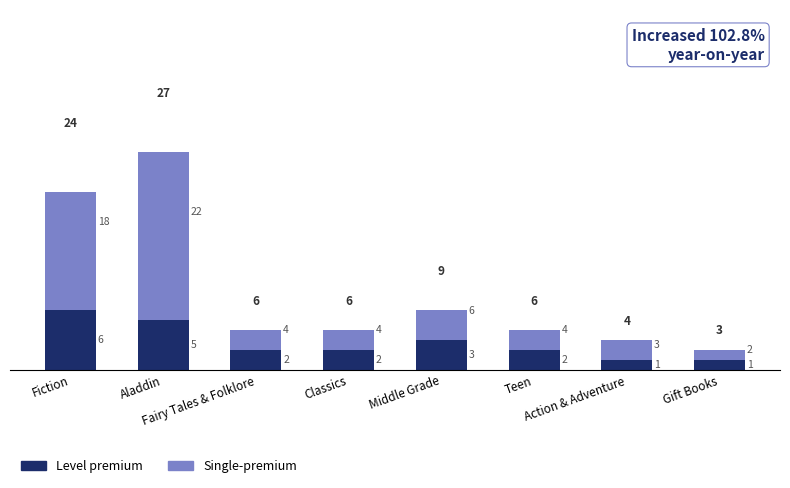

What is the difference between the Single-premium values at Action & Adventure and Fairy Tales & Folklore?

1